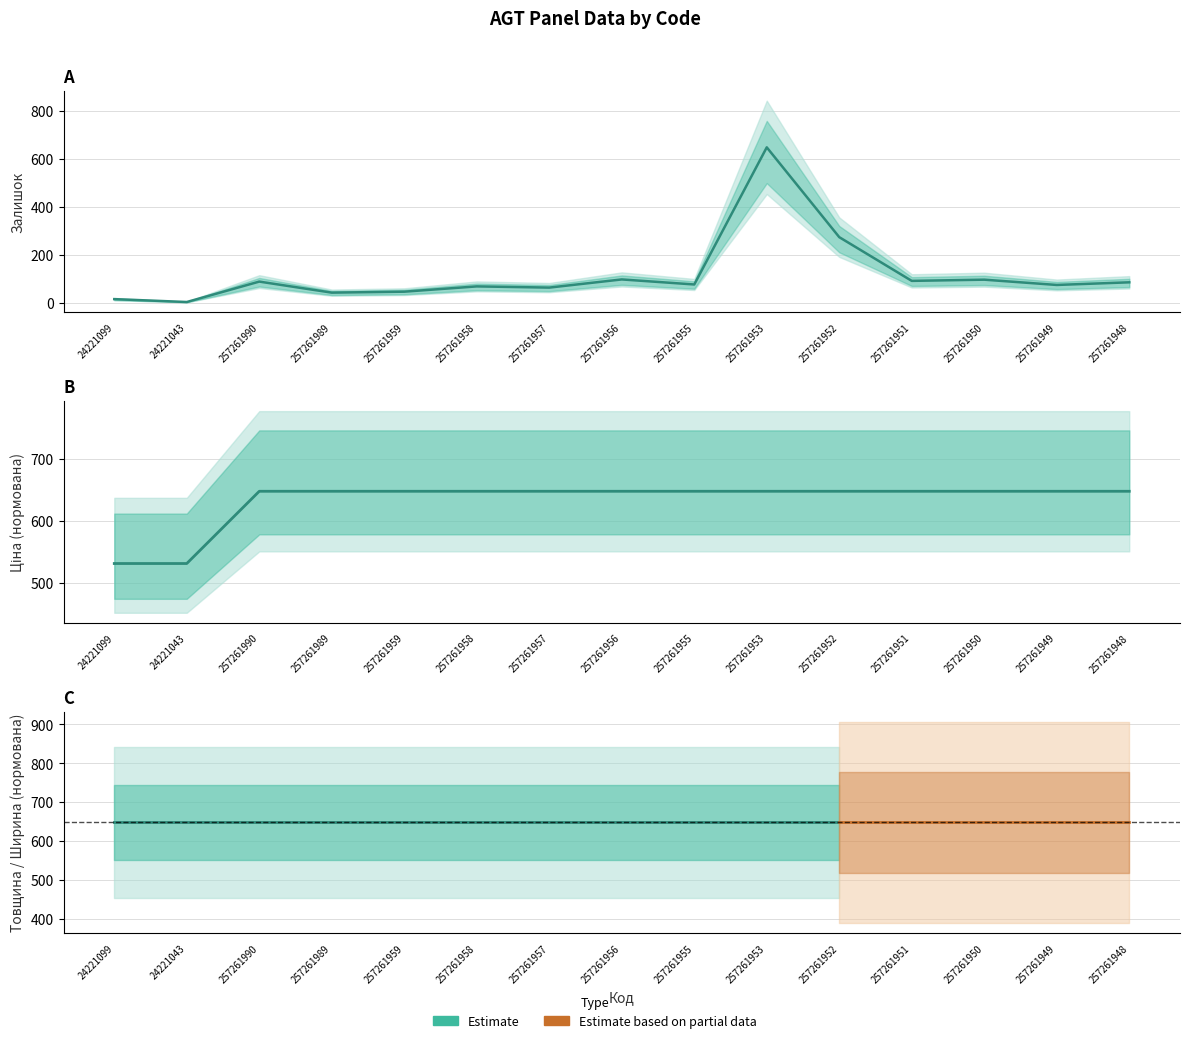

Read the Ціна value at 257261956.

648.0